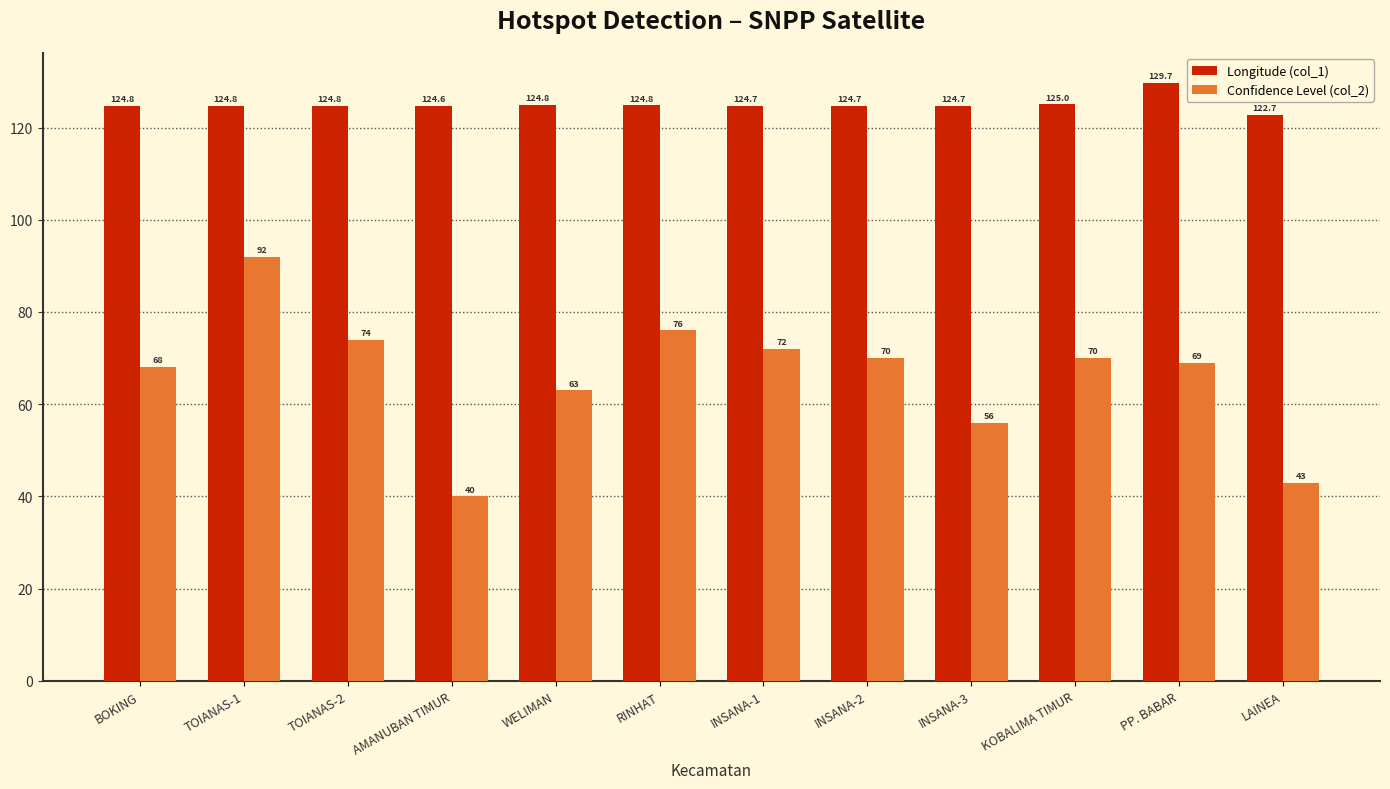

What value does the Longitude (col_1) series have at BOKING?

124.8